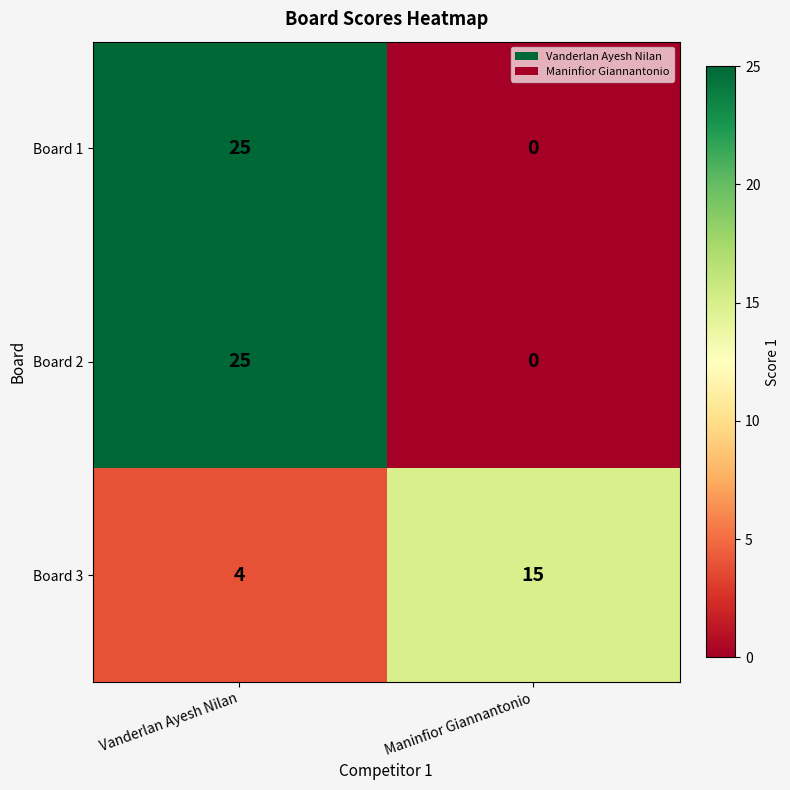

What is the total value across all series at Vanderlan Ayesh Nilan?

54